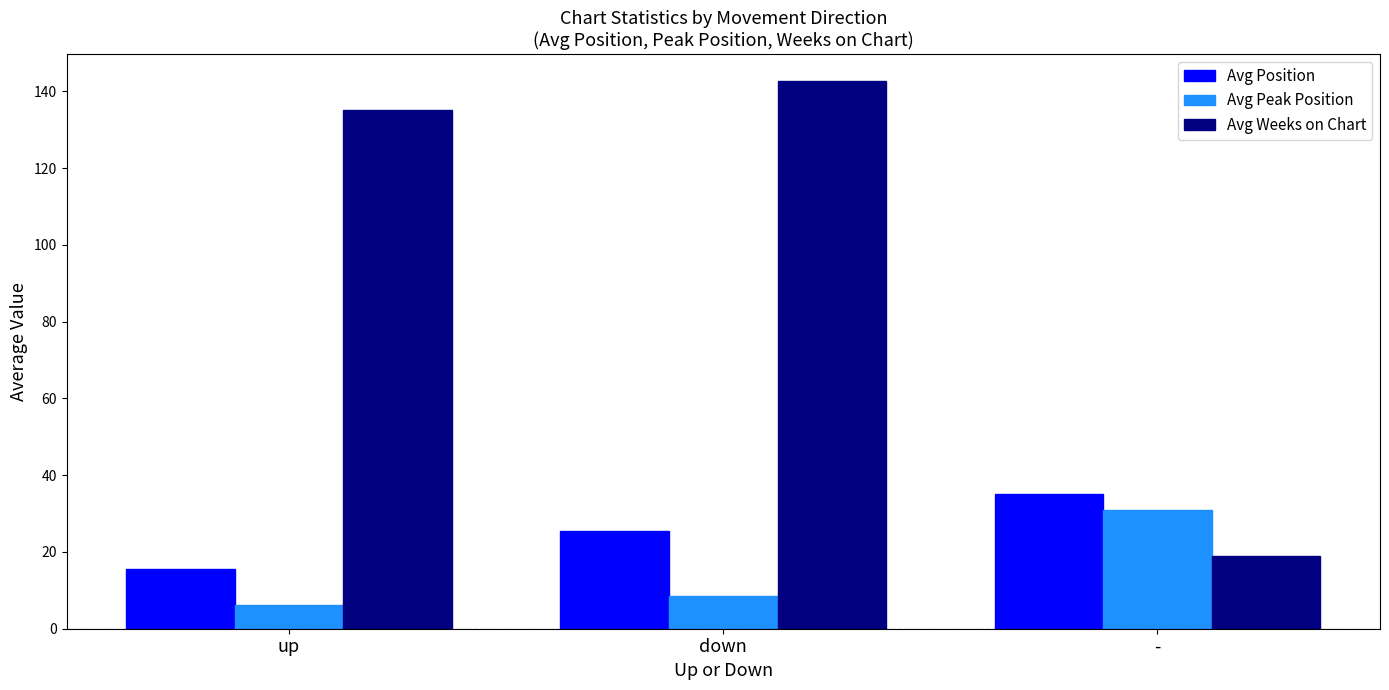

At which label does Avg Position reach its peak?

-